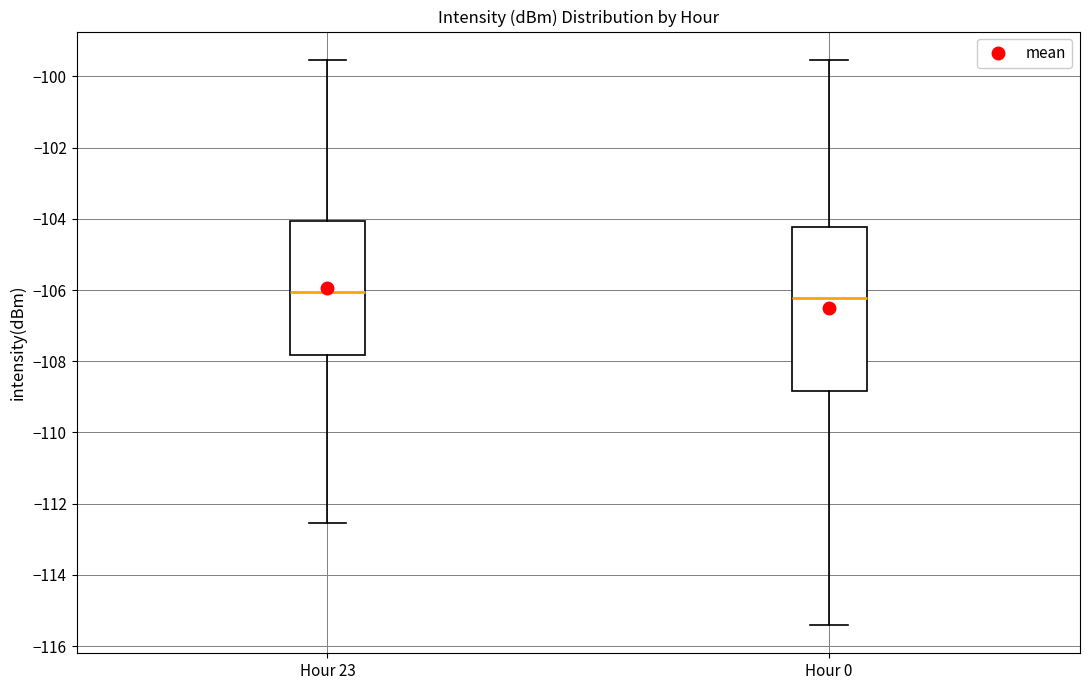

Where is the upper edge of the box for Hour 0 on the y-axis? The values are not printed on the chart, so give them approximately, as read against the axis.

-104.2